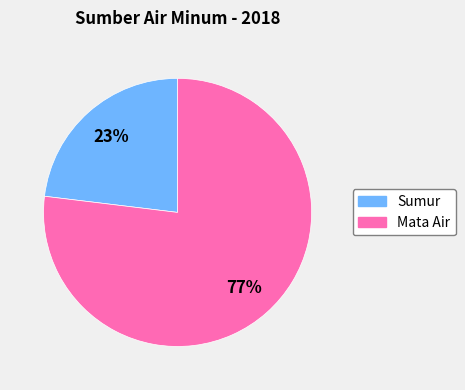

Which slice is the smallest?

Sumur